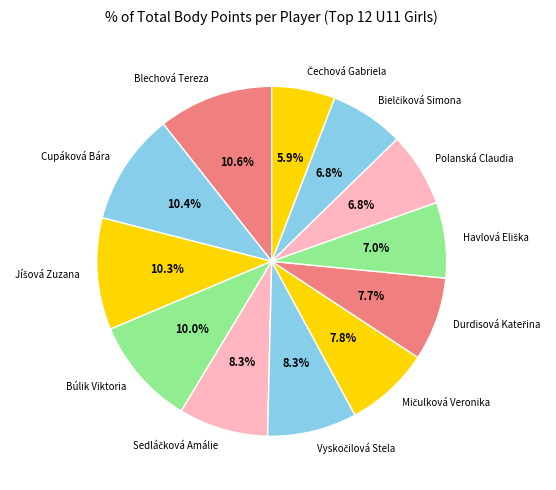

Count the number of slices in the pie.

12